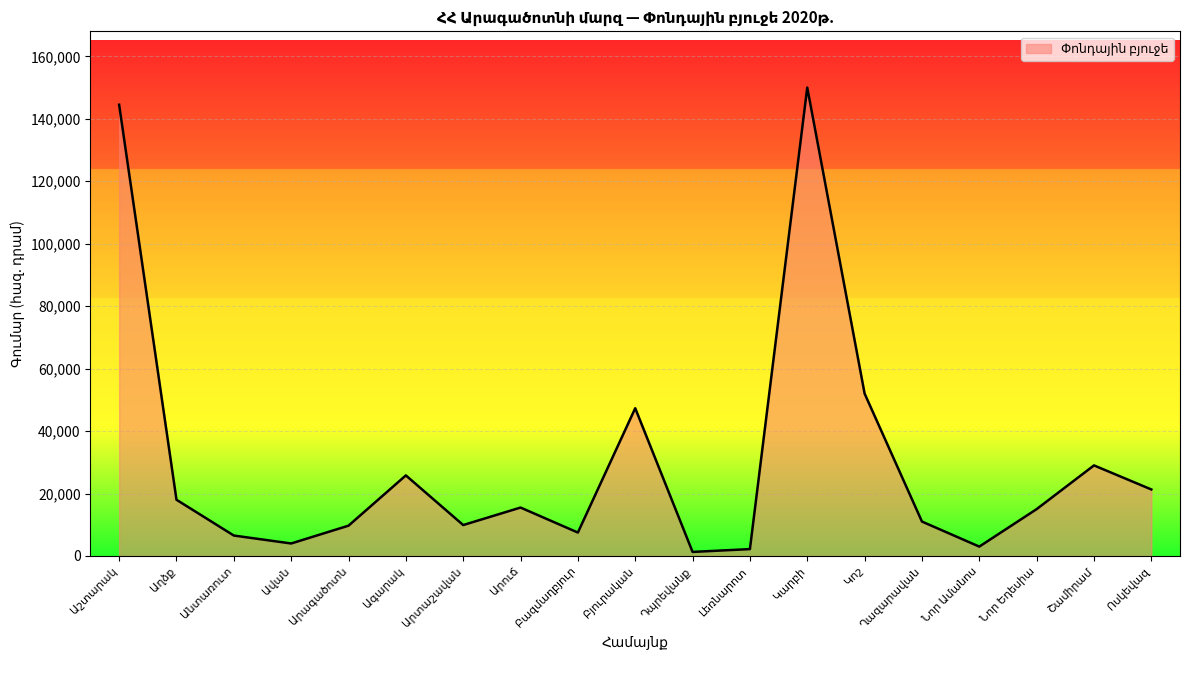

Read the value at Աշտարակ.

144500.0